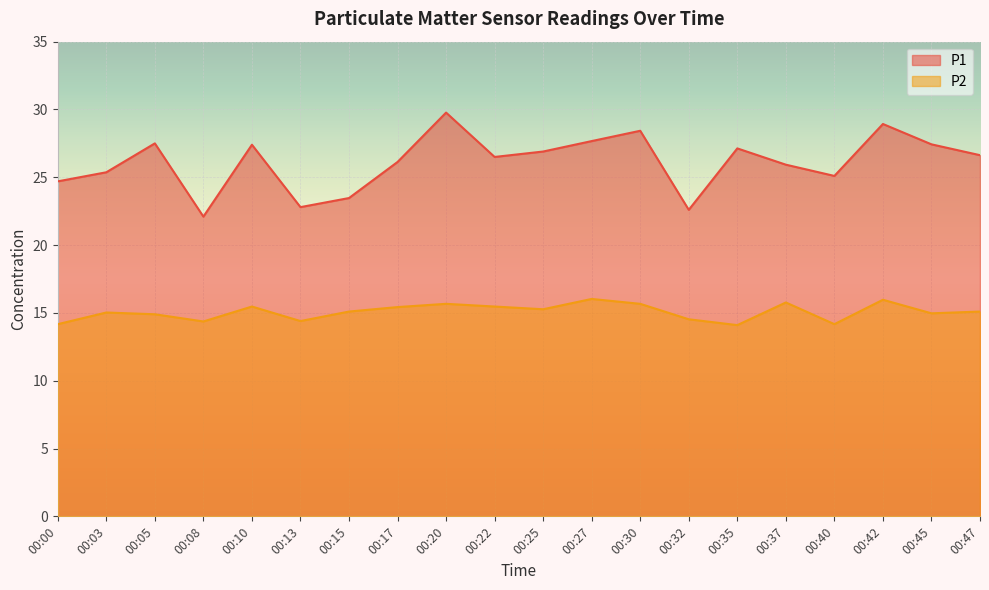

How many data points in P2 are less than 15?

8